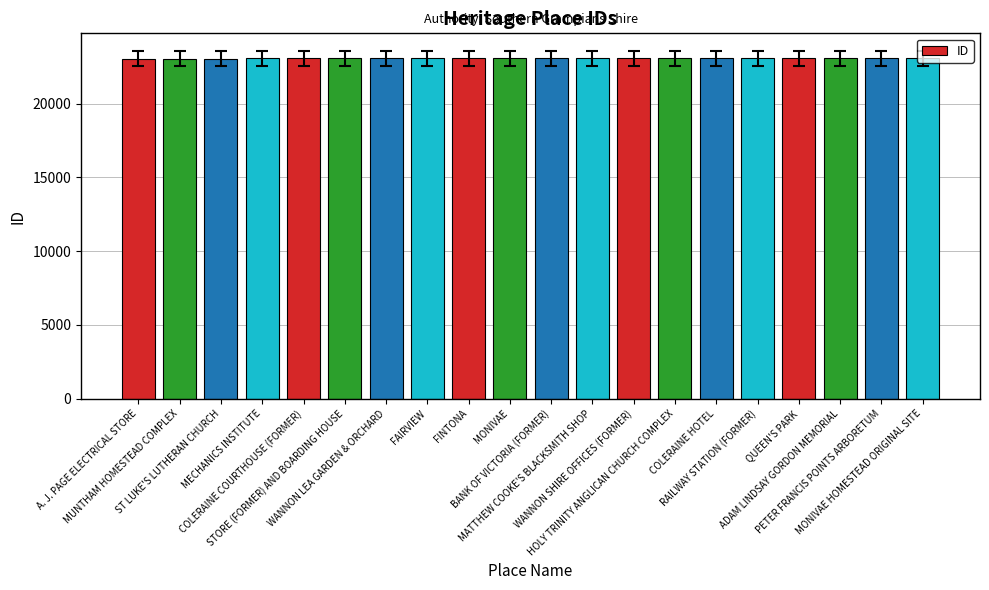

What is the maximum value shown in the chart?

23071